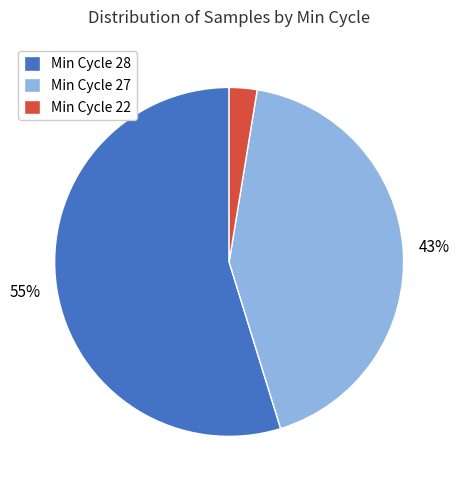

How many segments does this pie chart have?

3